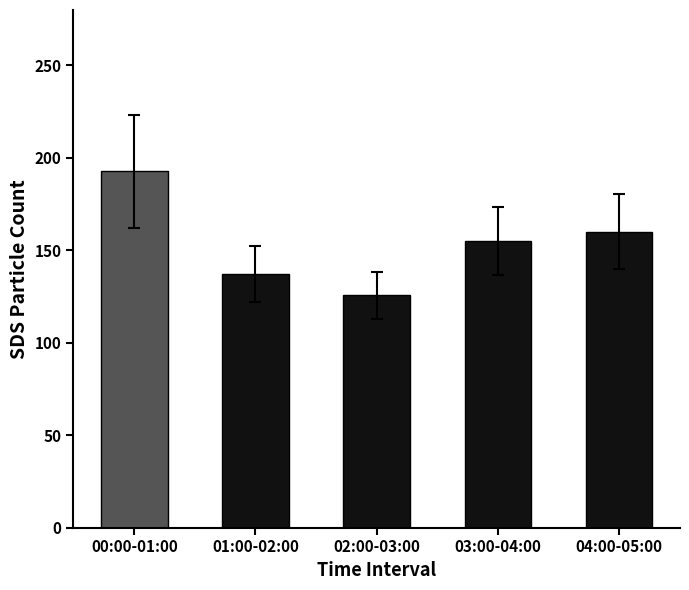

Reading right to left, extract all data points from this chart.

04:00-05:00=160.1	03:00-04:00=154.8	02:00-03:00=125.7	01:00-02:00=137.1	00:00-01:00=192.8